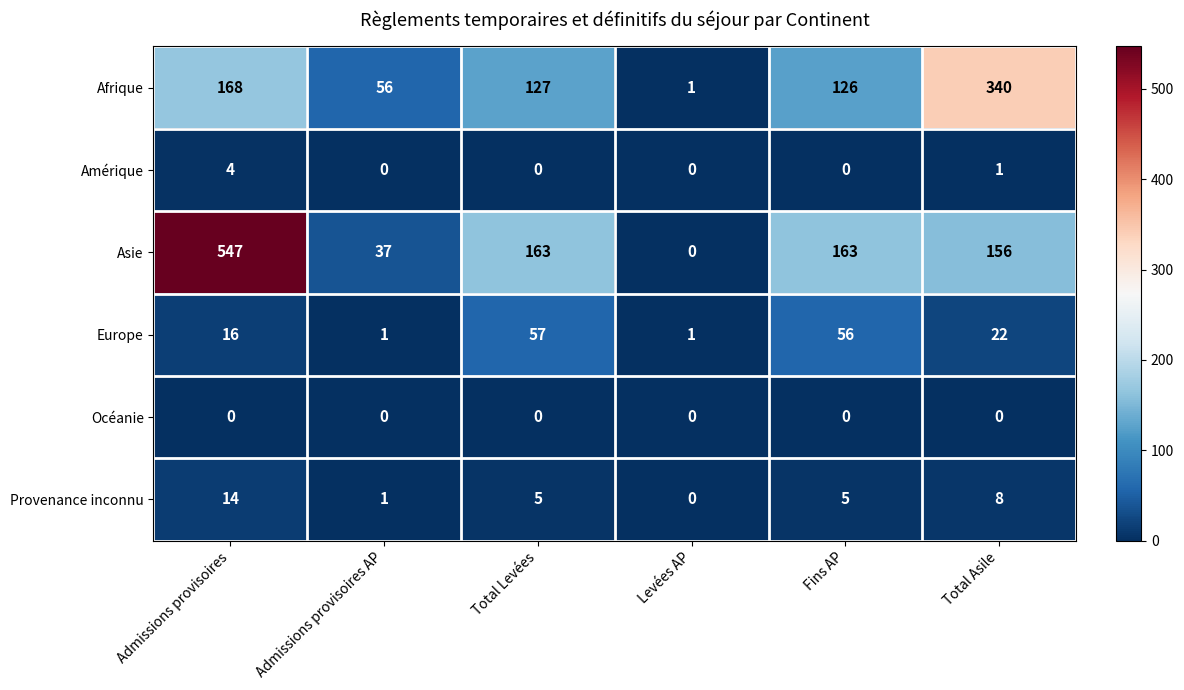

Which category has the highest value in the Amérique series?

Admissions provisoires